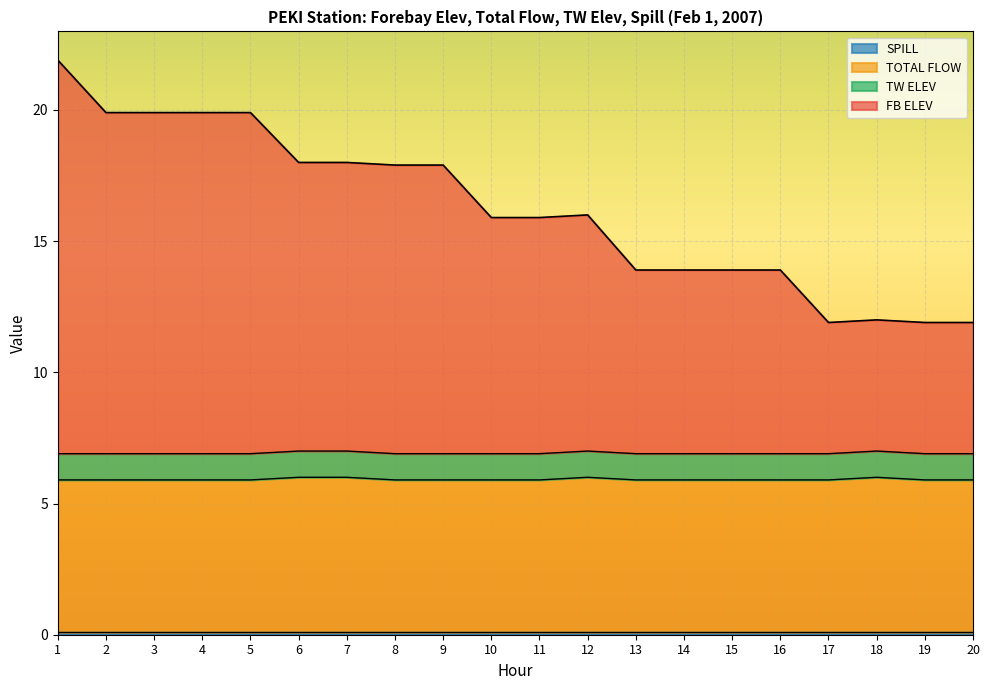

What is the sum of all FB ELEV values?

324.4